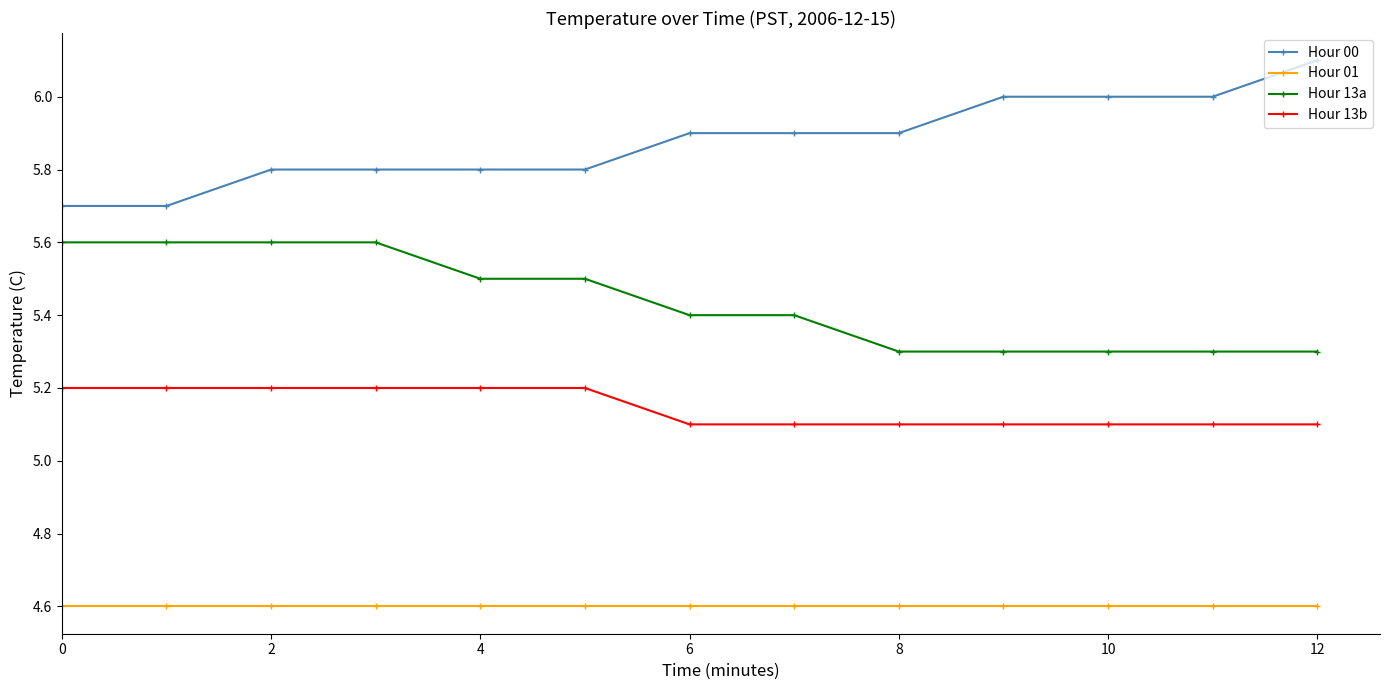

What is the value of the Hour 13a point at the 5th from the left?

5.5